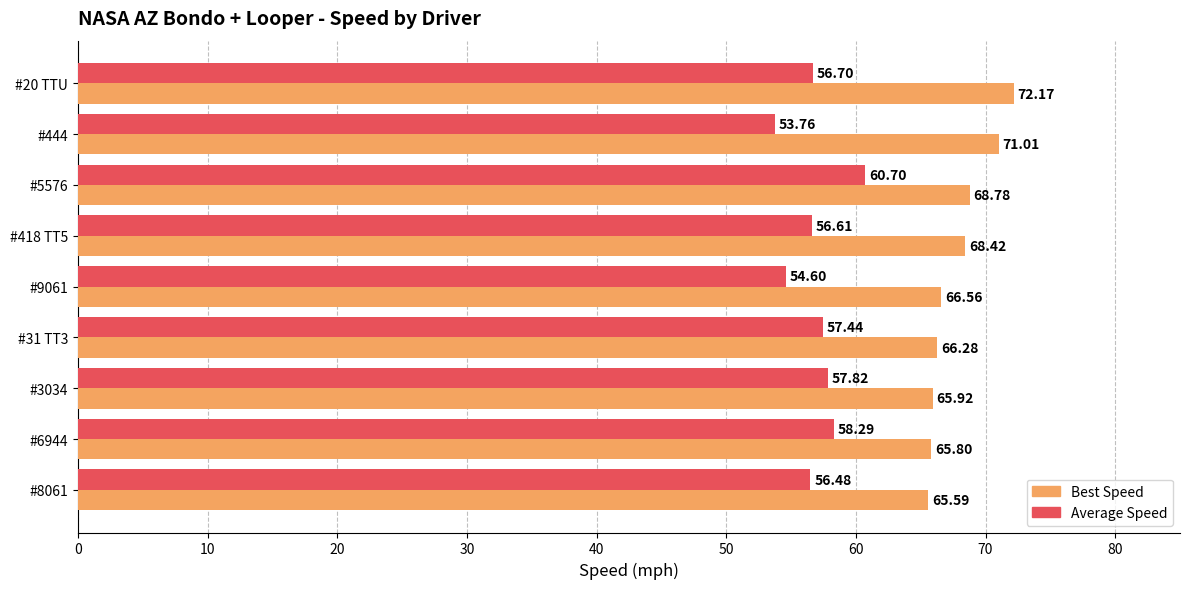

What is the difference between the highest and lowest values at #6944?

7.5